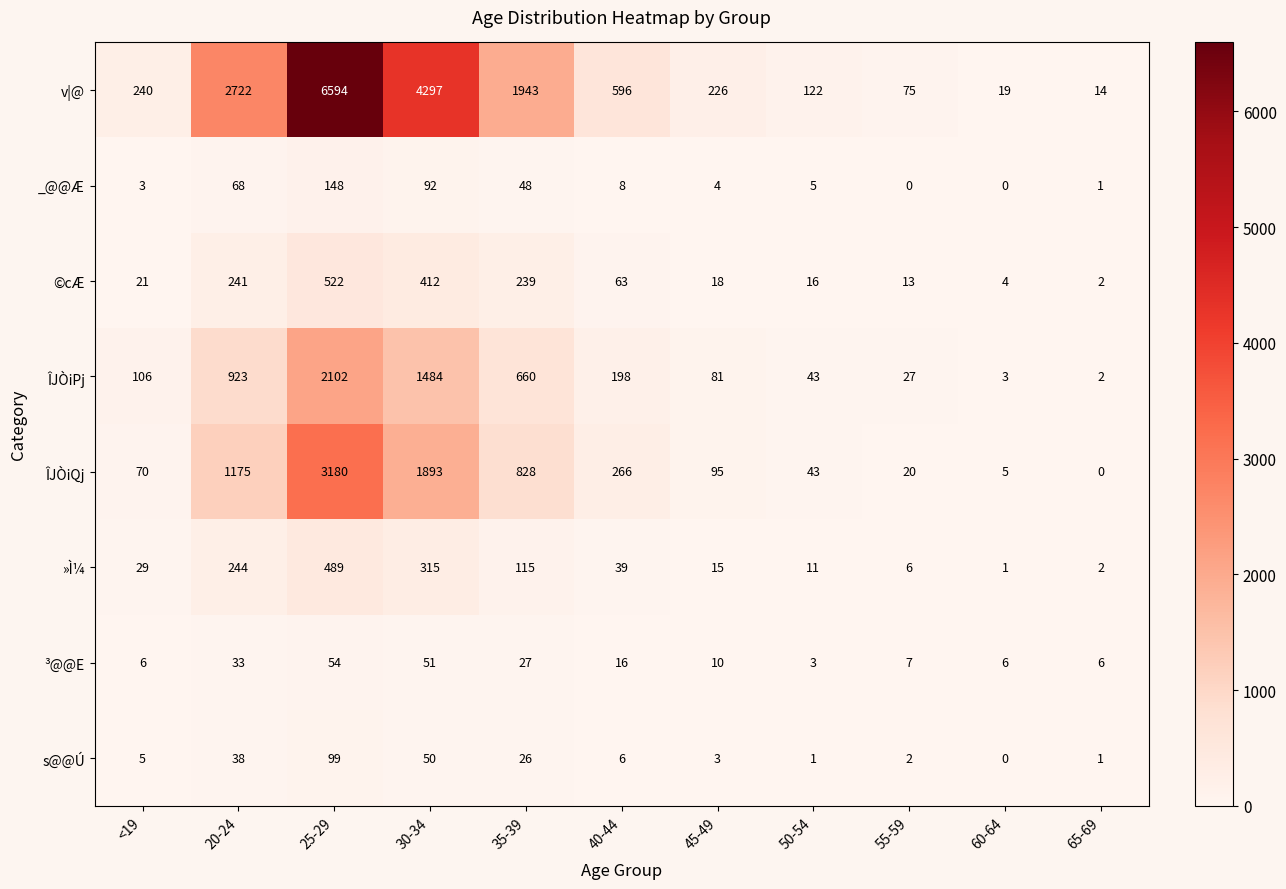

At which category is the sum across all series the highest?

25-29